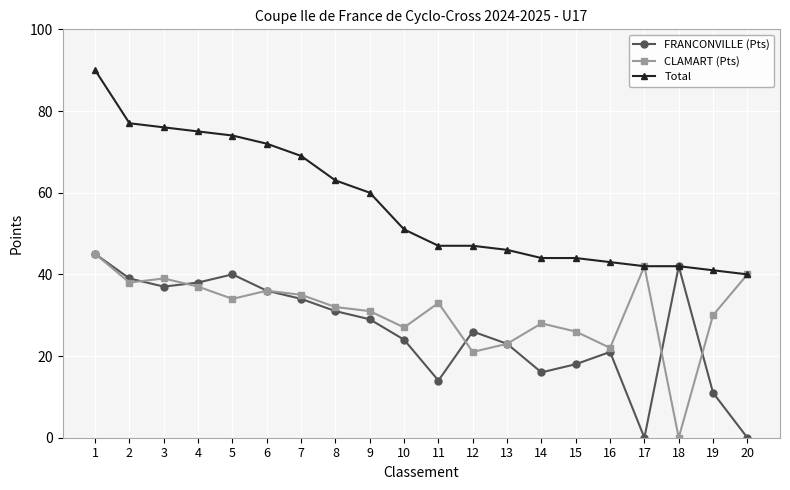

What is the sum of all CLAMART (Pts) values?

619